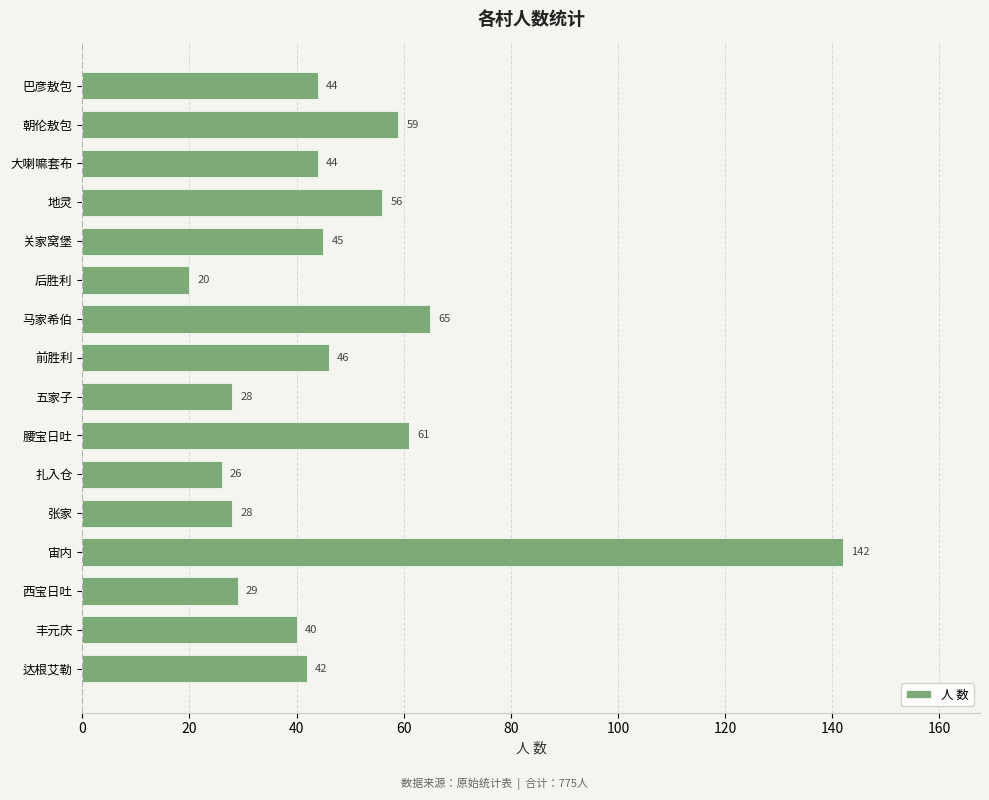

What is the change in value from 马家希伯 to 达根艾勒?

-23